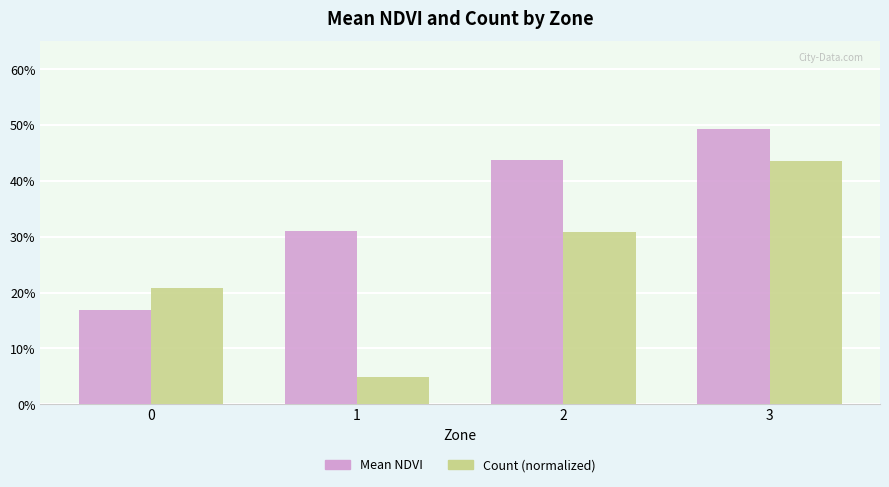

What are all the series names shown in the legend?

Mean NDVI, Count (normalized)